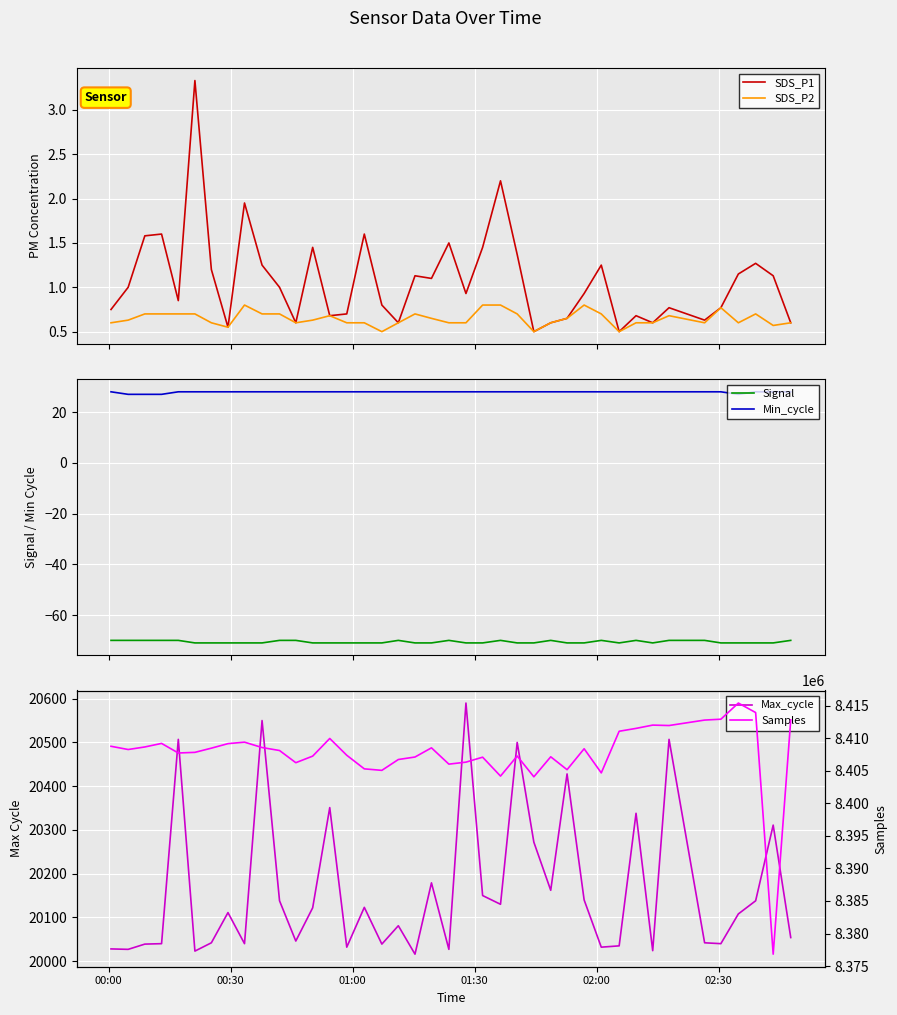

True or false: Signal and Min_cycle cross at least once.

False